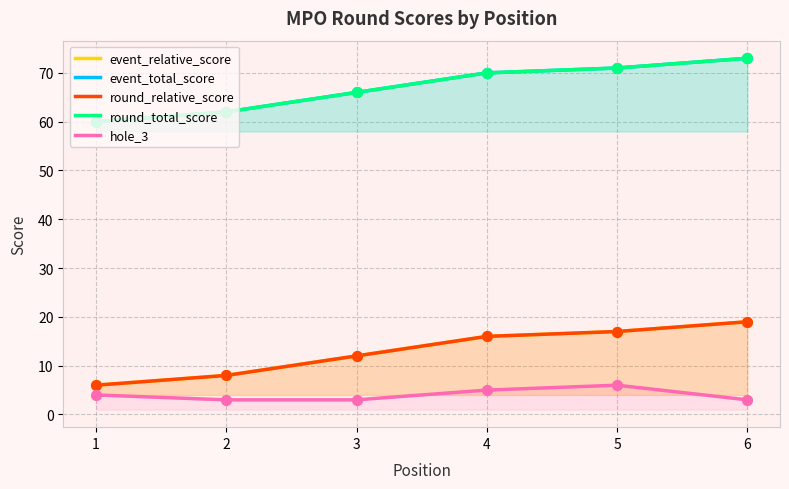

Is the value of round_relative_score at 5 greater than the value of event_total_score at 2?

No